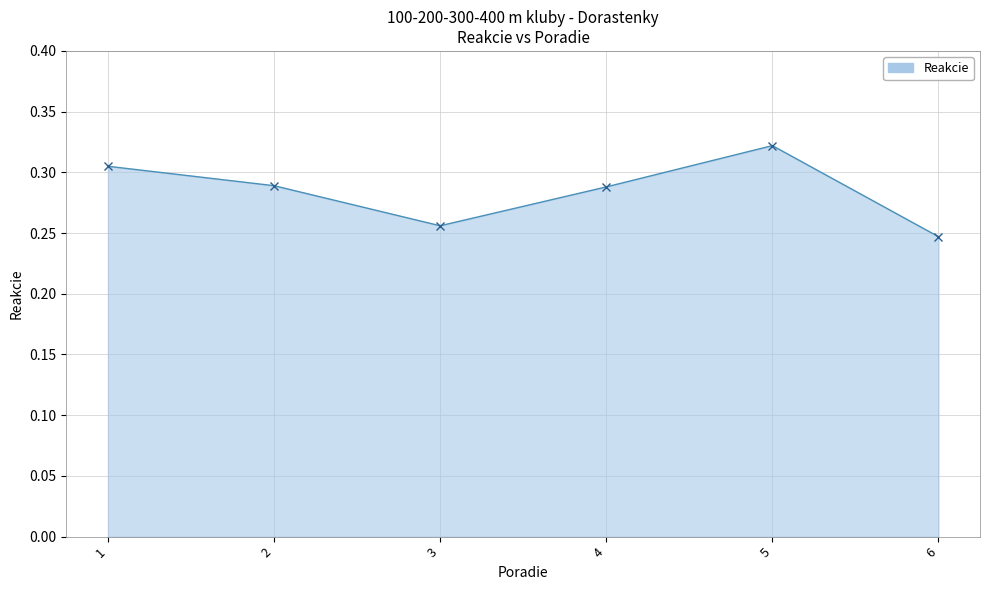

The chart shows a value of 0.2 at 4. True or false?

False